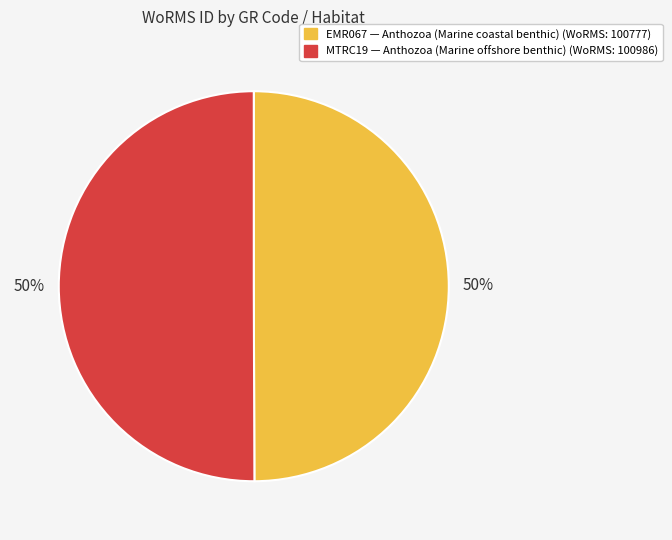

How many slices are in this pie chart?

2